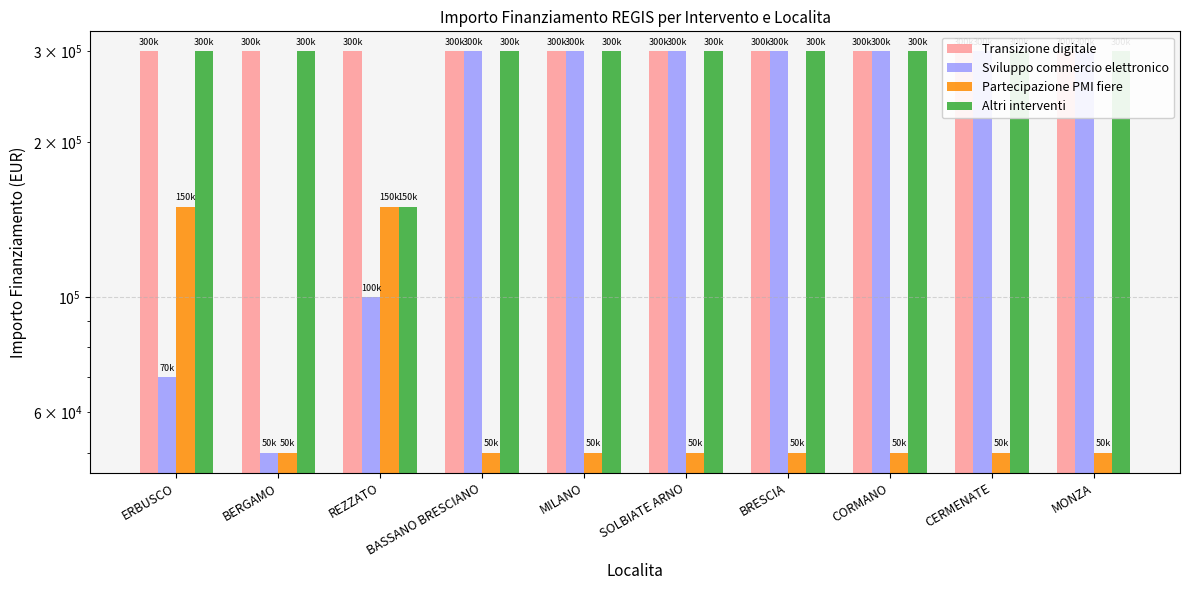

At which label does Partecipazione PMI fiere reach its minimum?

BERGAMO